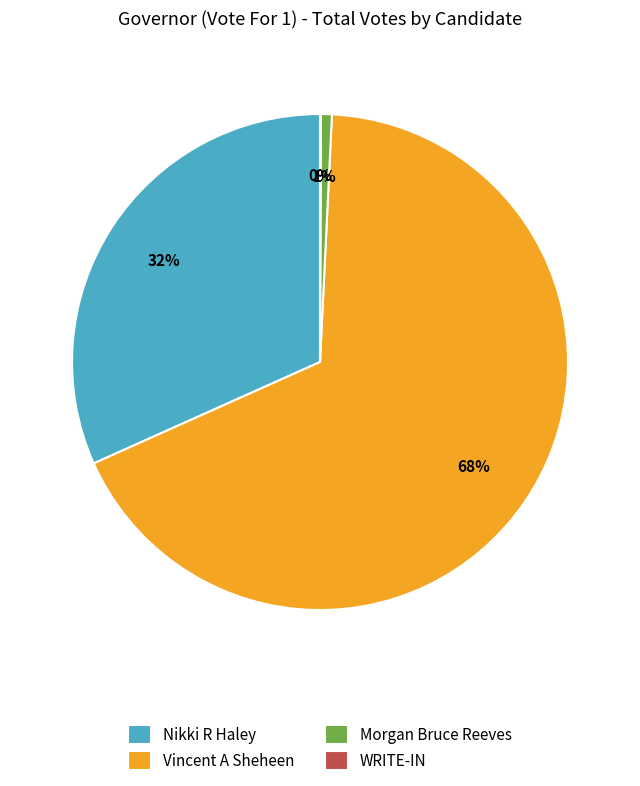

Is there any slice that represents more than half of the pie?

Yes